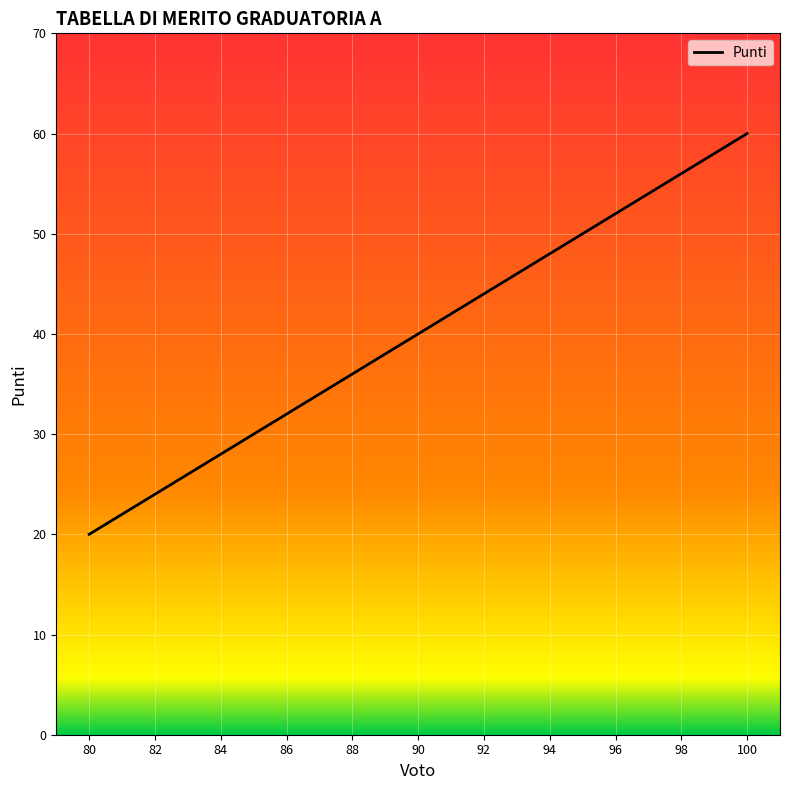

Is it true that the value at 91 is 15?

False